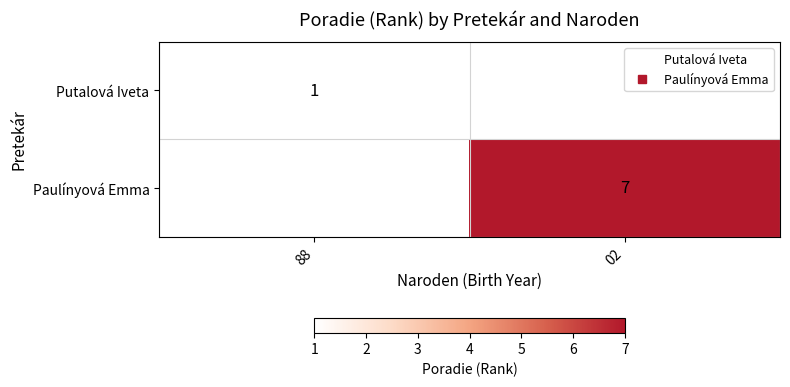

Is the value of Paulínyová Emma at 02 greater than the value of Putalová Iveta at 88?

Yes